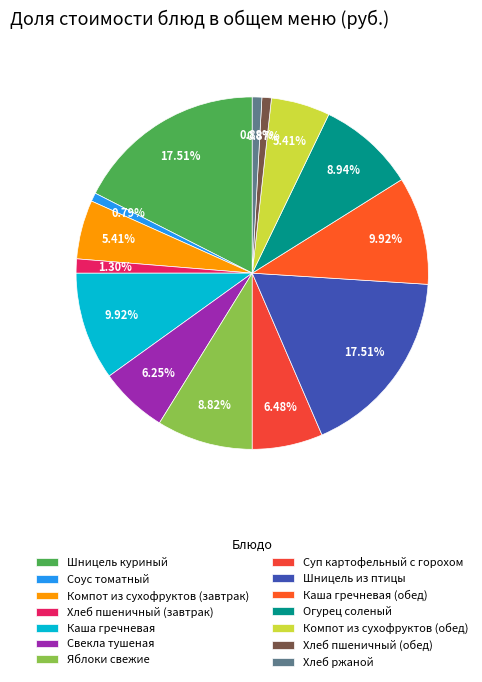

What is the total percentage of Шницель куриный and Шницель из птицы?

35.0%